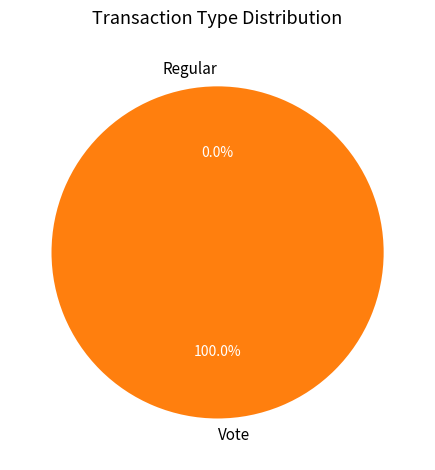

What is the total percentage of Regular and Vote?

100.0%